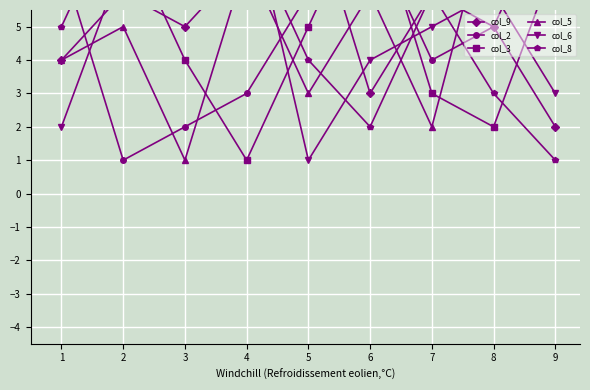

List the labels in order of col_9 value, largest first.

5, 4, 2, 7, 3, 8, 1, 6, 9